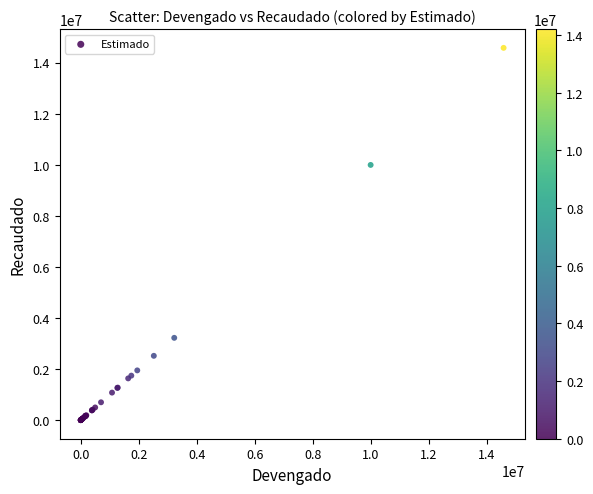

What Y value in the scatter plot is closest to 7289234?

9993849.6